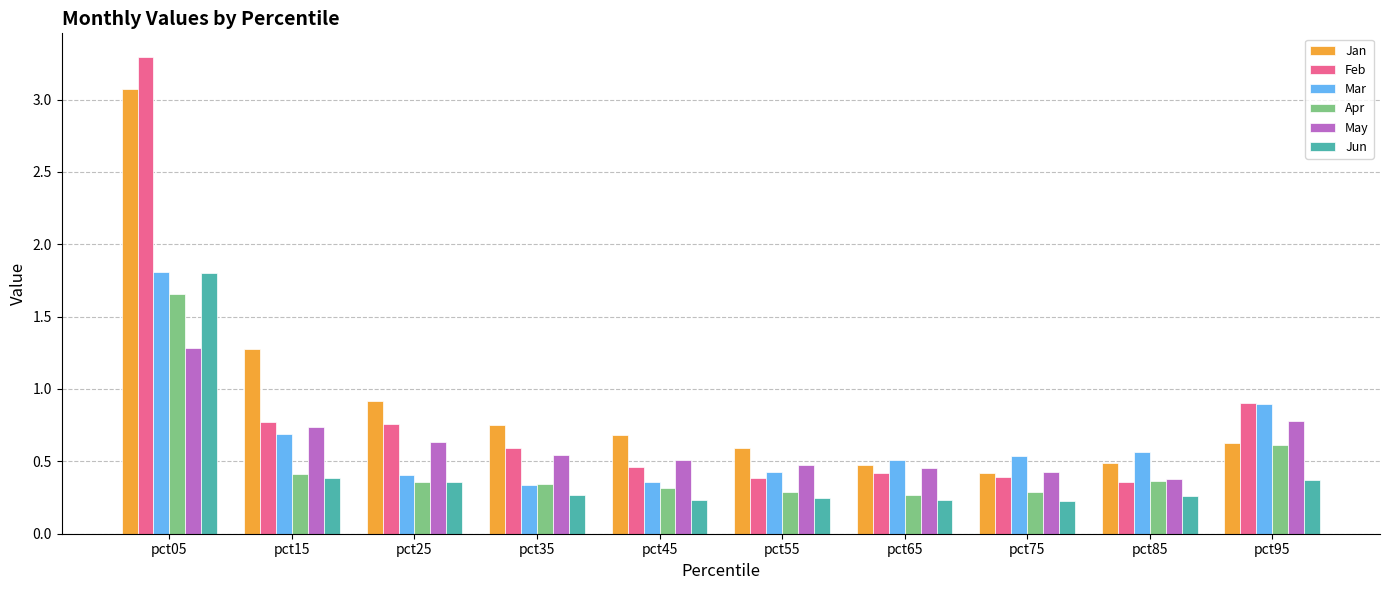

What is the total value across all series at pct25?

3.4